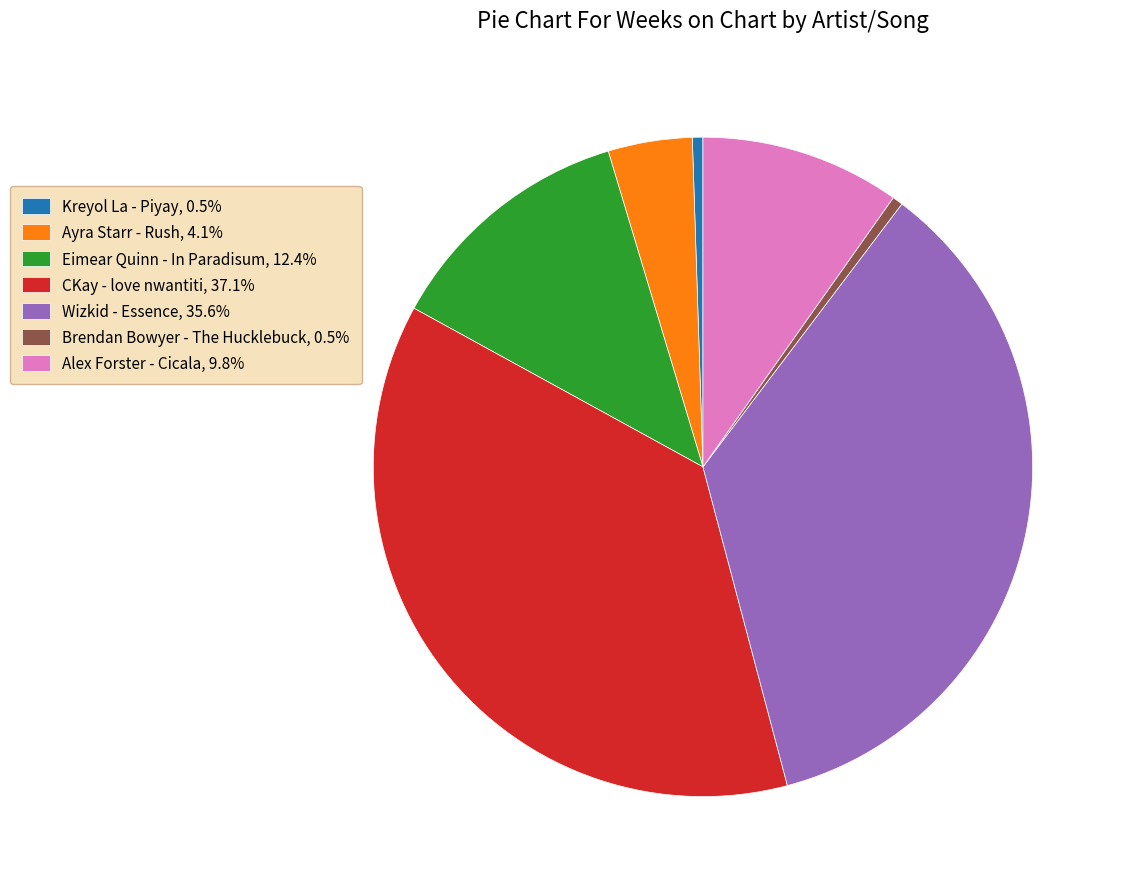

Count the number of slices in the pie.

7